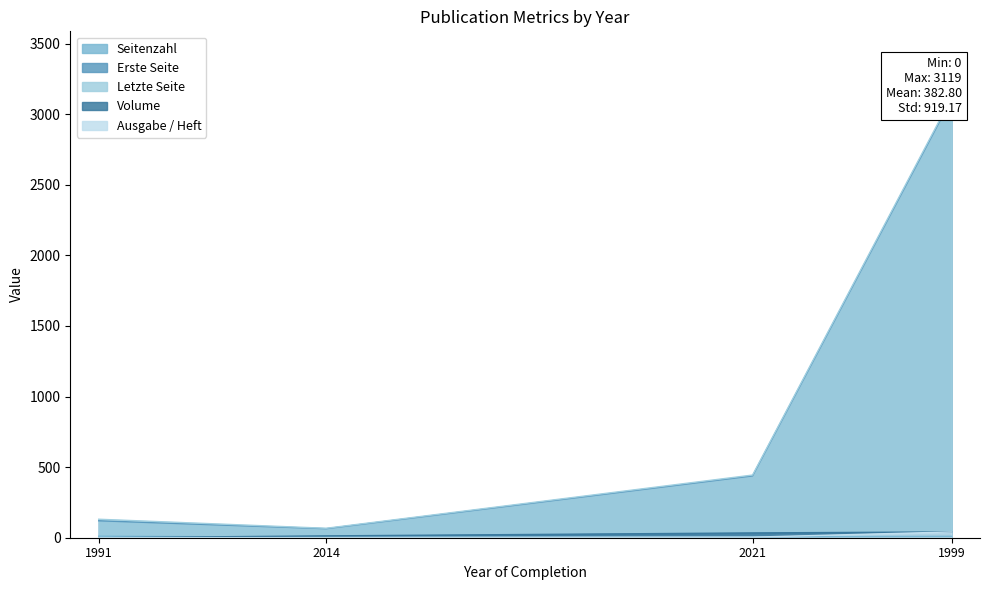

True or false: Ausgabe / Heft and Letzte Seite cross at least once.

False